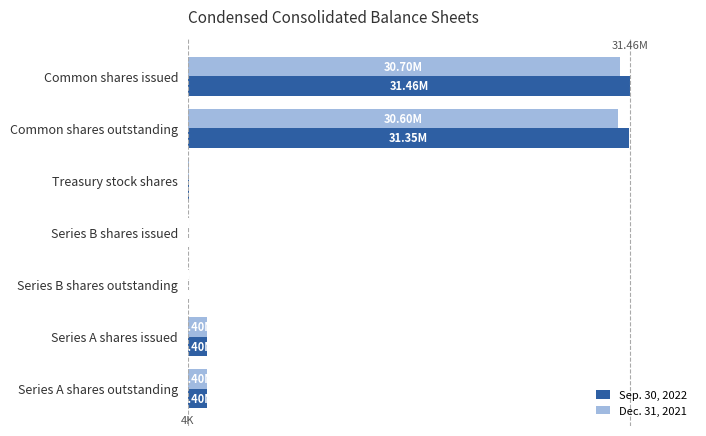

What are all the series names shown in the legend?

Sep. 30, 2022, Dec. 31, 2021